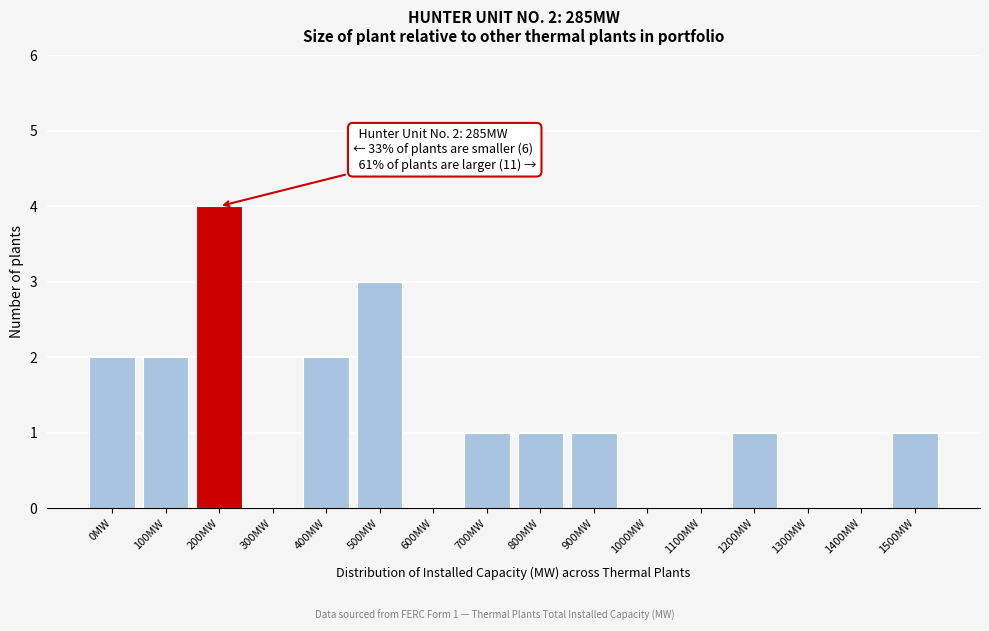

Reading left to right, extract all data points from this chart.

0MW=2	100MW=2	200MW=4	300MW=0	400MW=2	500MW=3	600MW=0	700MW=1	800MW=1	900MW=1	1000MW=0	1100MW=0	1200MW=1	1300MW=0	1400MW=0	1500MW=1